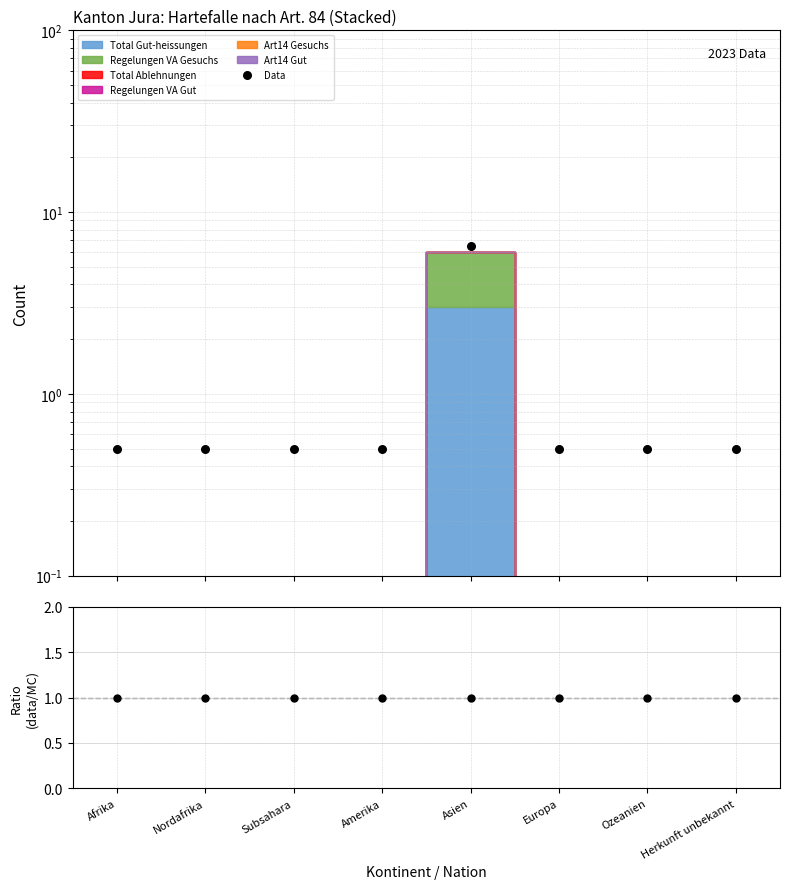

Is the value of Data at Nordafrika greater than the value of ratio at Ozeanien?

No